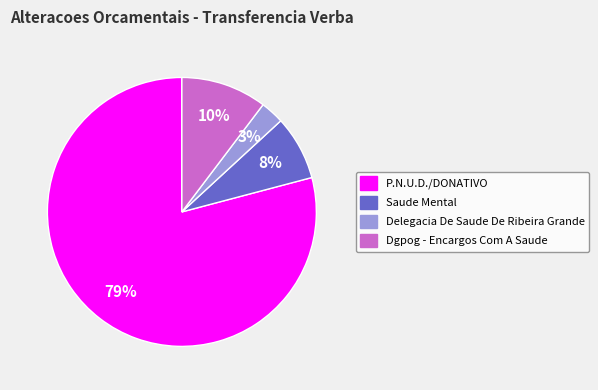

To the nearest percent, what is the difference between the Saude Mental and P.N.U.D./DONATIVO slice percentages?

71%